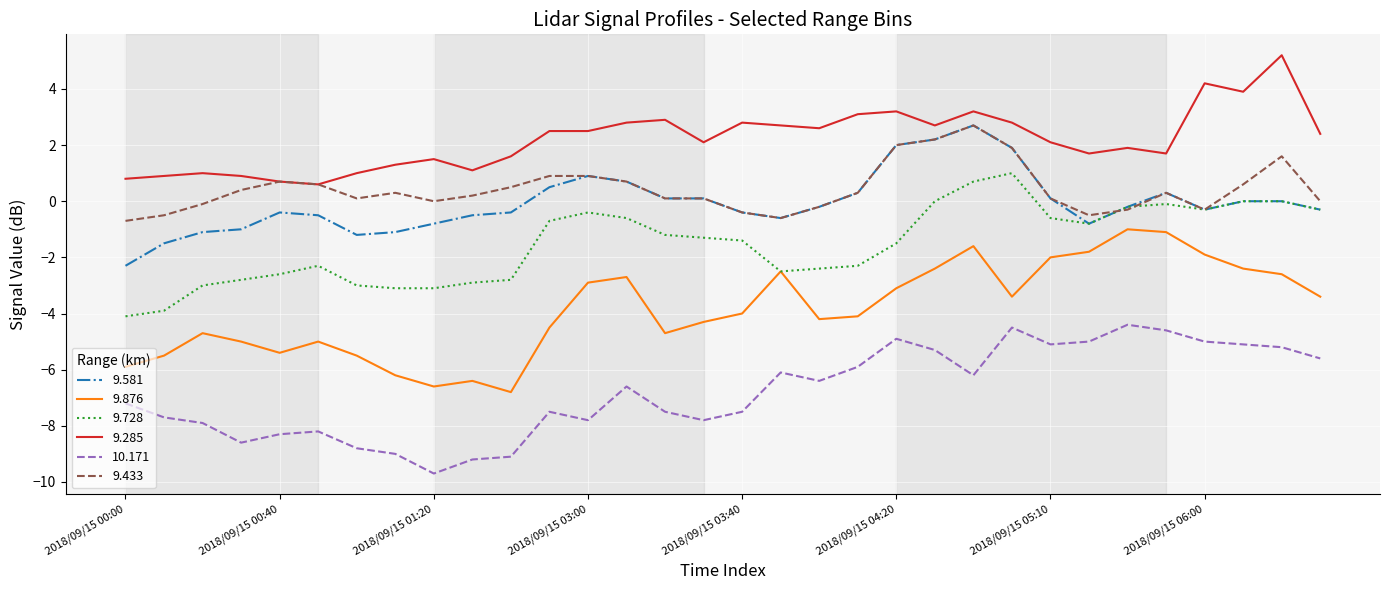

Which series has the widest spread of values?

9.876